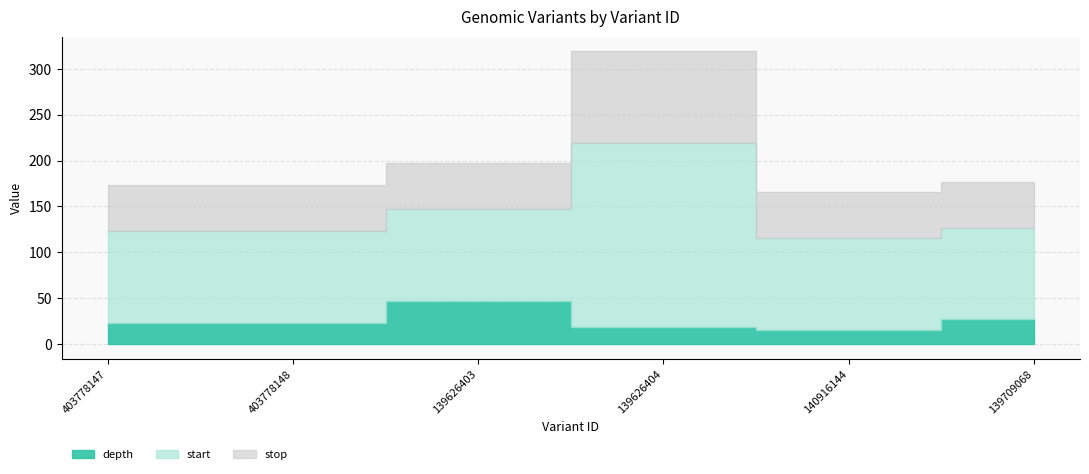

What position from the left is 139626404?

4